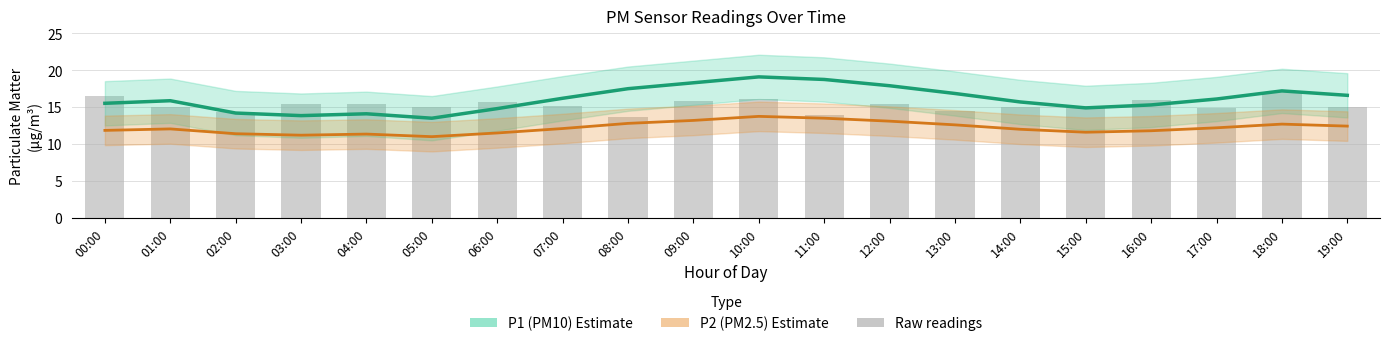

The P2 (PM2.5) series shows 24.0 at 10:00. True or false?

False